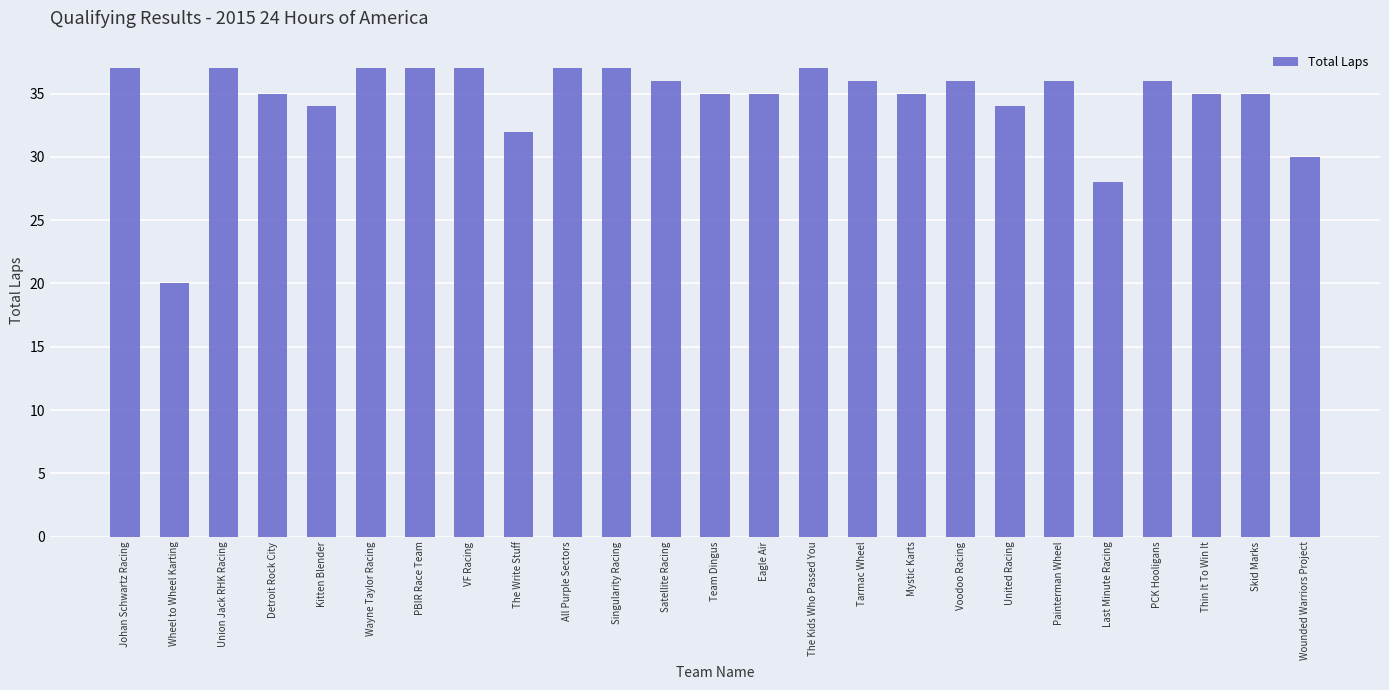

How many data points does each series have?

25